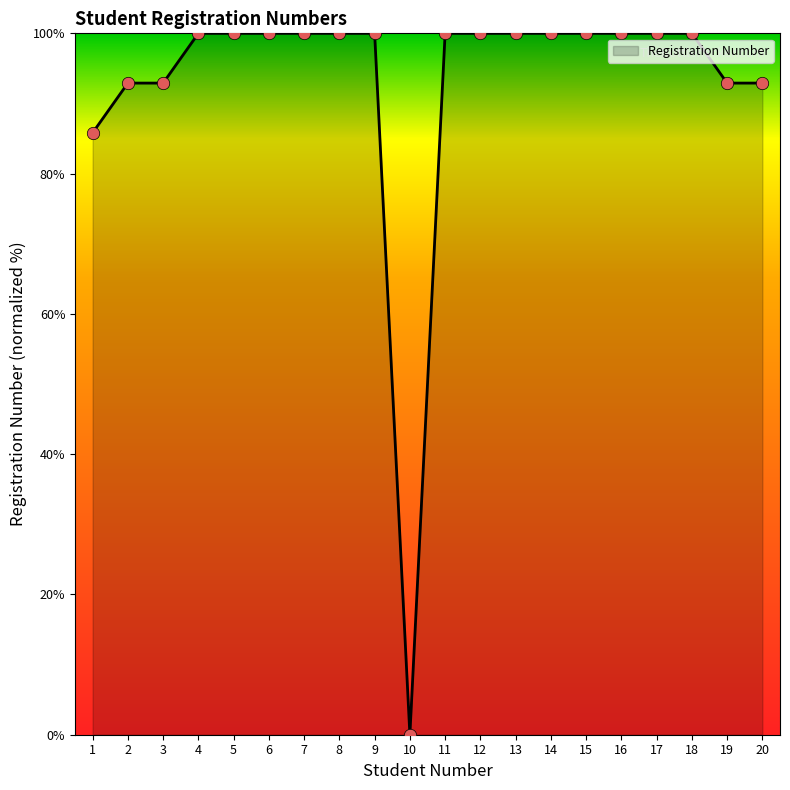

Between 2 and 6, which is larger?

6